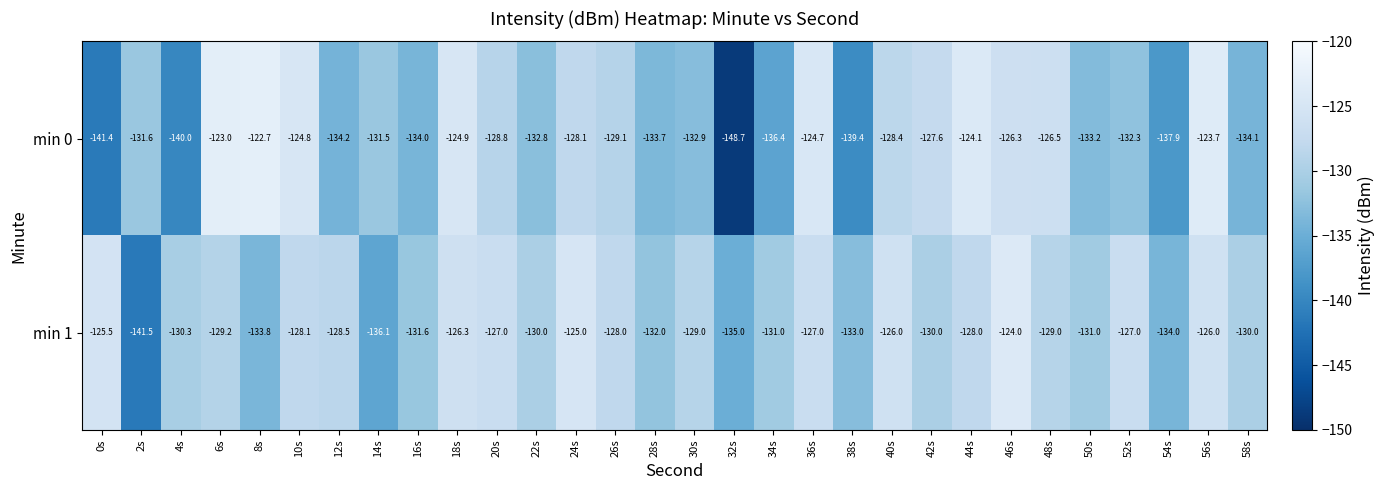

What is the total value across all series at 42s?

-257.6